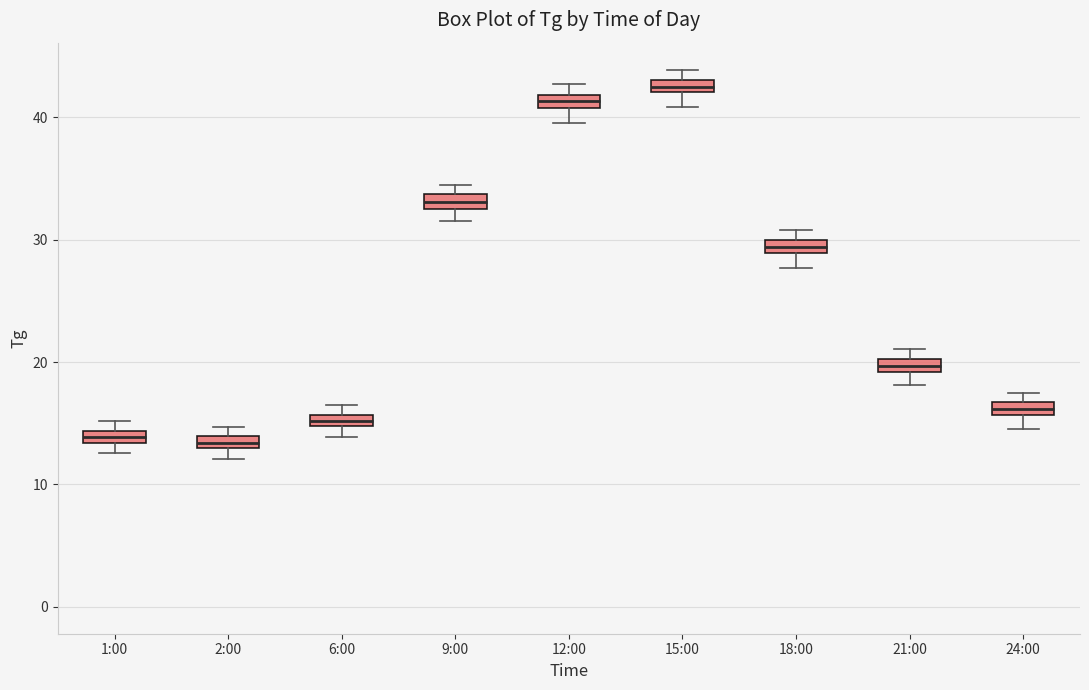

Where is the upper edge of the box for 24:00 on the y-axis? The values are not printed on the chart, so give them approximately, as read against the axis.

17